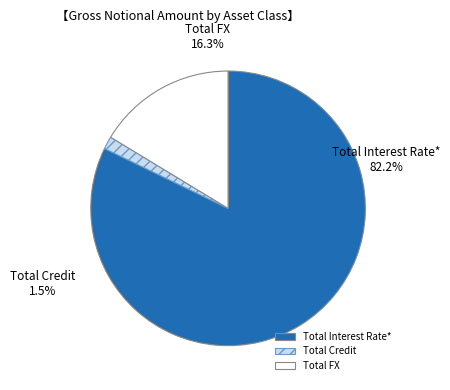

To the nearest percent, what is the difference between the Total FX and Total Credit slice percentages?

15%